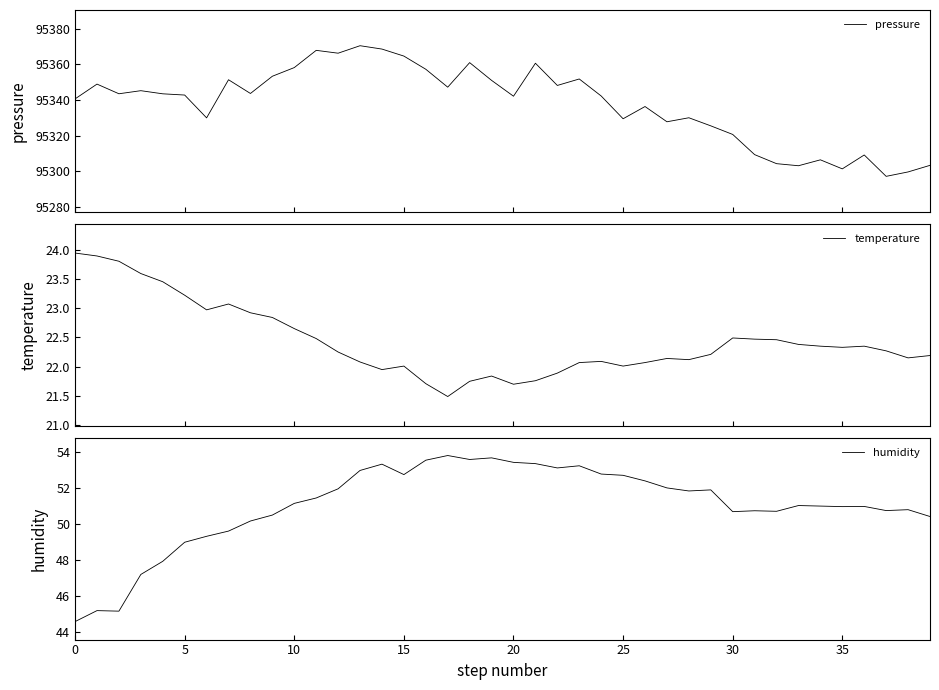

Reading left to right, list all the values displayed in this chart.

pressure: 95340.7	95348.9	95343.5	95345.2	95343.5	95342.8	95330.0	95351.4	95343.7	95353.3	95358.2	95367.8	95366.2	95370.4	95368.6	95364.6	95357.2	95347.2	95361.0	95351.0	95342.2	95360.6	95348.2	95351.8	95342.3	95329.5	95336.4	95327.8	95330.1	95325.6	95320.8	95309.4	95304.4	95303.2	95306.5	95301.5	95309.2	95297.3	95299.8	95303.4
temperature: 23.9	23.9	23.8	23.6	23.4	23.2	23.0	23.1	22.9	22.8	22.6	22.5	22.2	22.1	21.9	22.0	21.7	21.5	21.8	21.8	21.7	21.8	21.9	22.1	22.1	22.0	22.1	22.1	22.1	22.2	22.5	22.5	22.5	22.4	22.4	22.3	22.4	22.3	22.1	22.2
humidity: 44.6	45.2	45.1	47.2	47.9	49.0	49.3	49.6	50.2	50.5	51.1	51.4	52.0	53.0	53.3	52.7	53.5	53.8	53.6	53.7	53.4	53.4	53.1	53.2	52.8	52.7	52.4	52.0	51.8	51.9	50.7	50.7	50.7	51.0	51.0	51.0	51.0	50.7	50.8	50.4